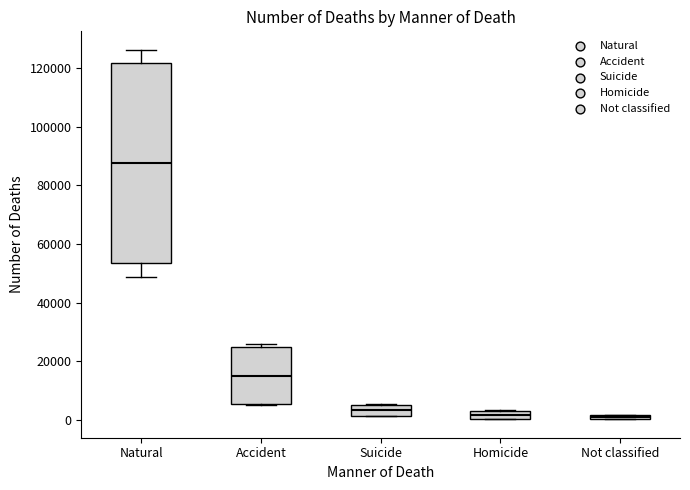

Where is the upper edge of the box for Homicide on the y-axis? The values are not printed on the chart, so give them approximately, as read against the axis.

2000